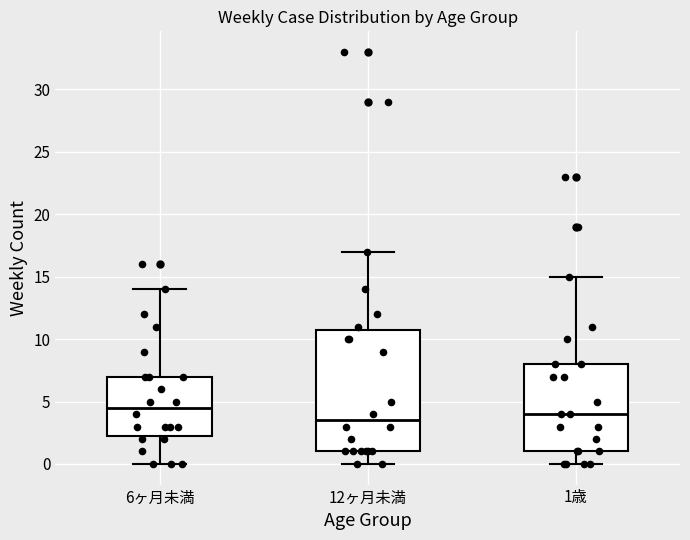

Where does the upper whisker of the box for 12ヶ月未満 end on the y-axis? The values are not printed on the chart, so give them approximately, as read against the axis.

17.0